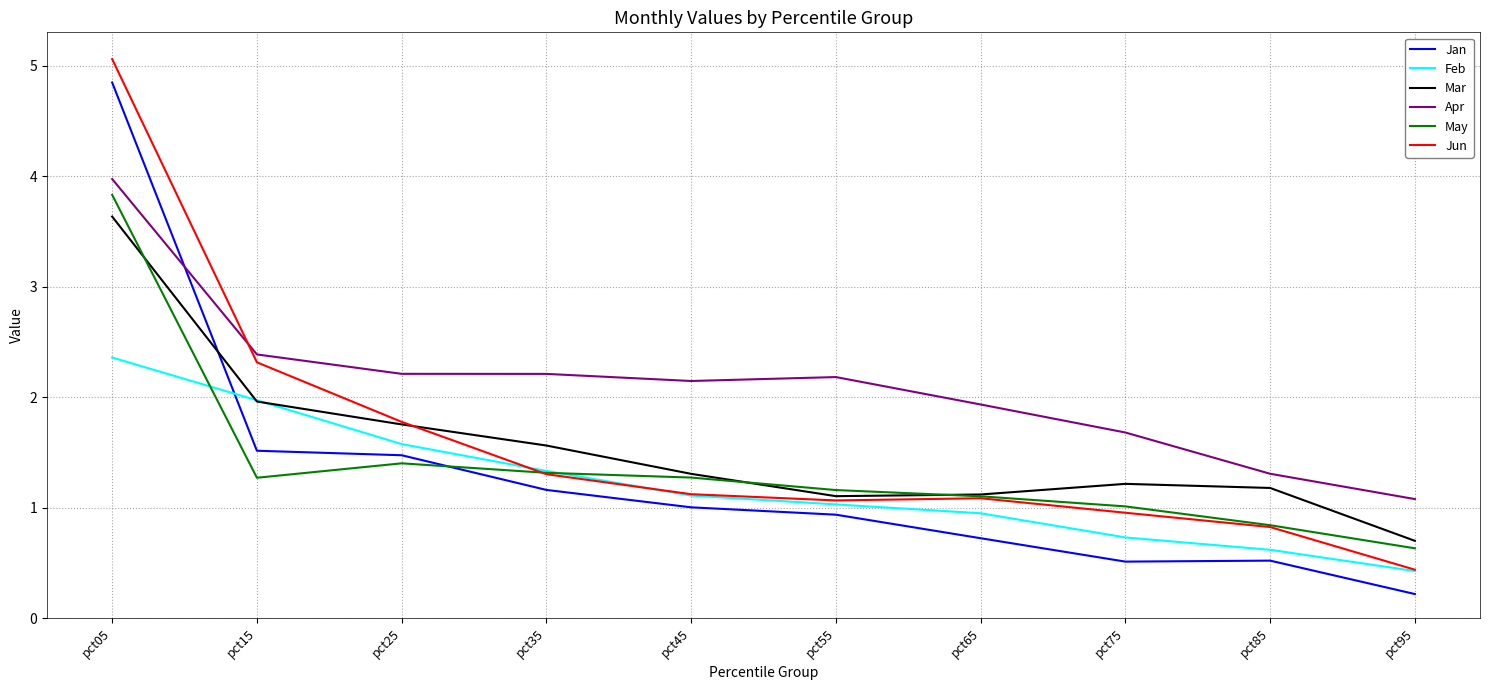

Is it true that Jan equals 0.2 at pct95?

True